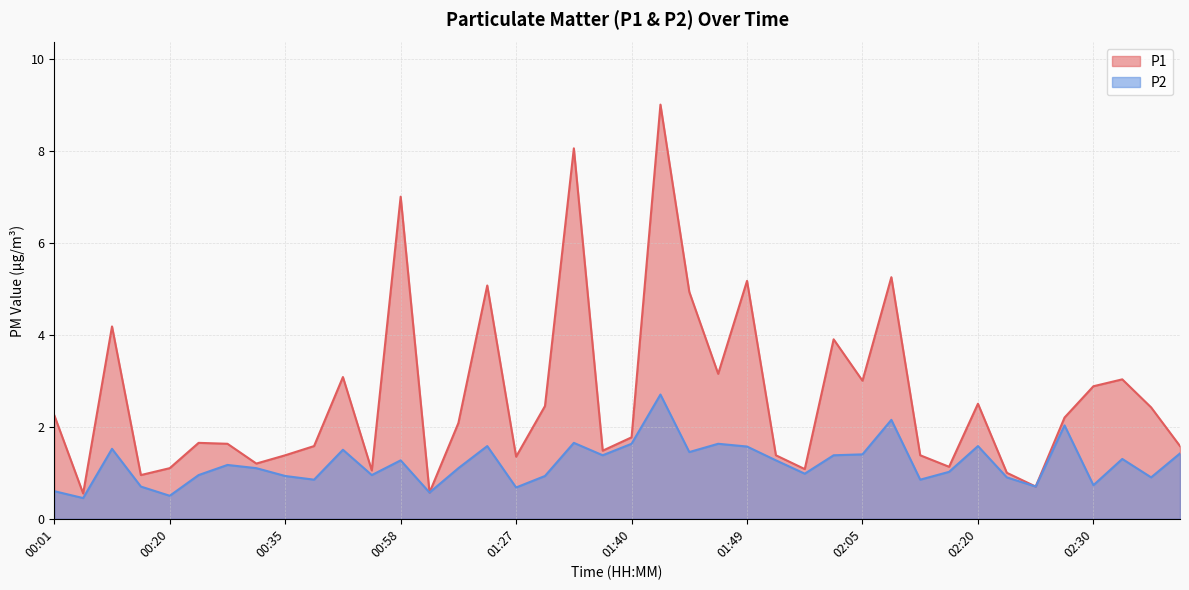

How many categories are shown in the chart?

40